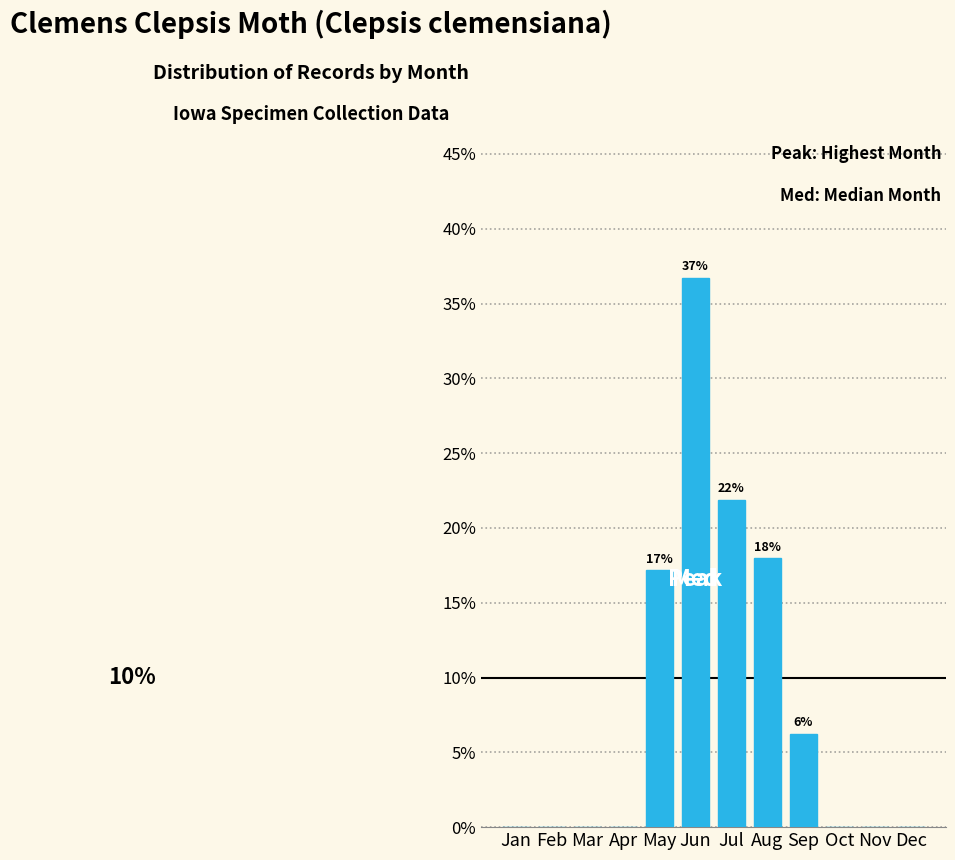

The value at Feb is 0.0. True or false?

True